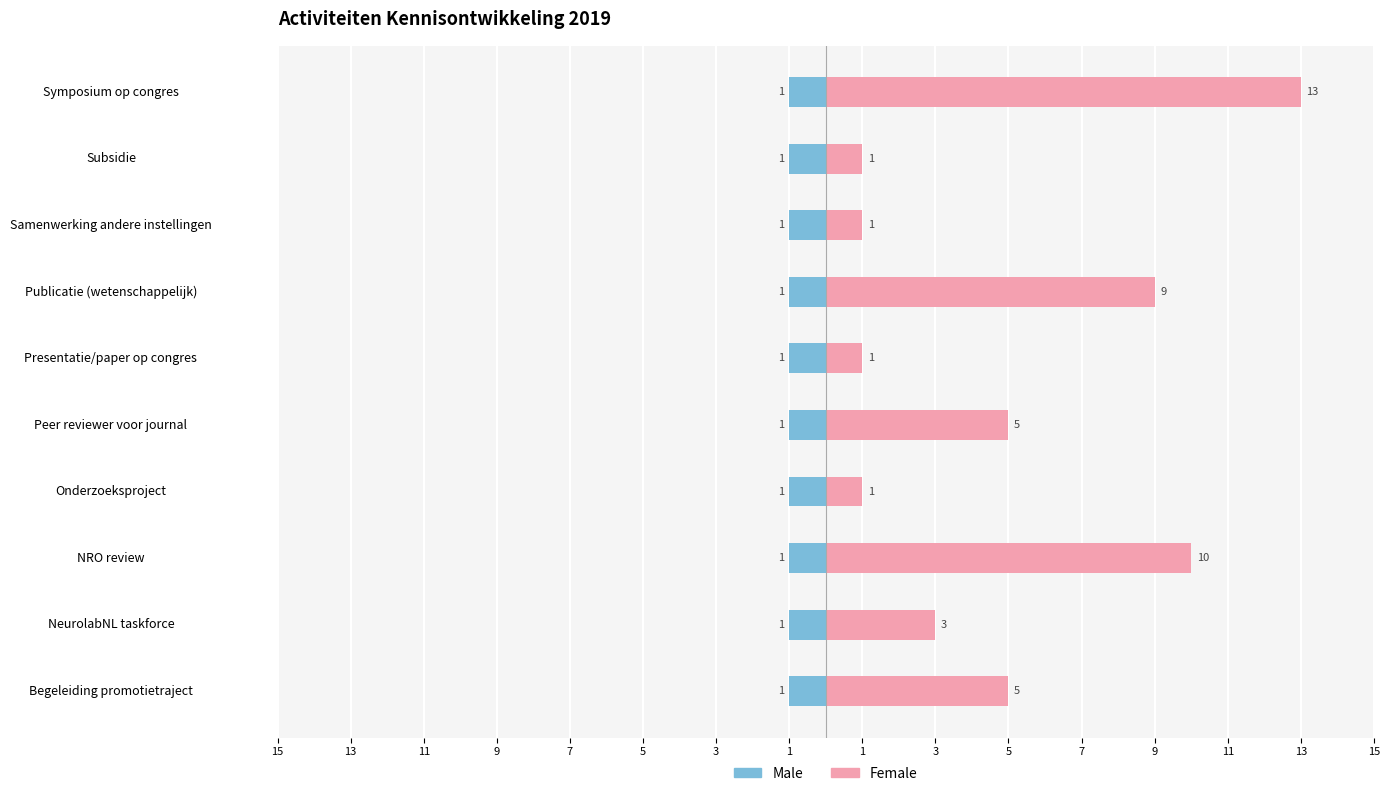

What is the value of the Female bar at the 8th from the left?

1.0